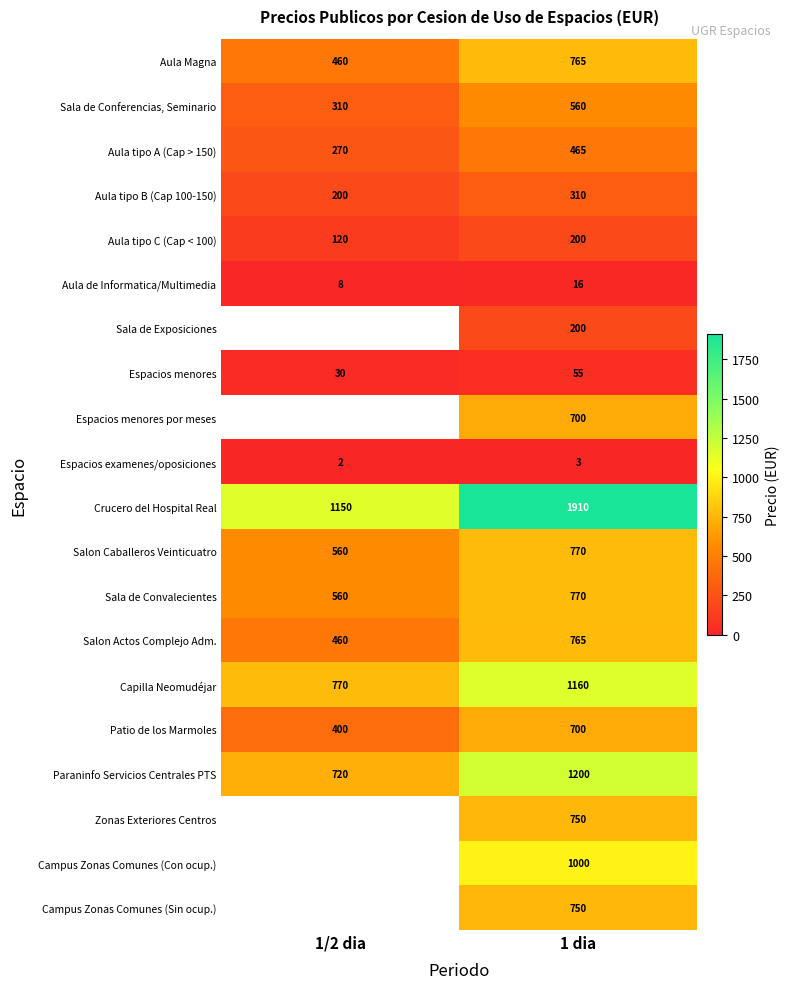

True or false: Capilla Neomudéjar has a value of 1948.6 at 1 dia.

False